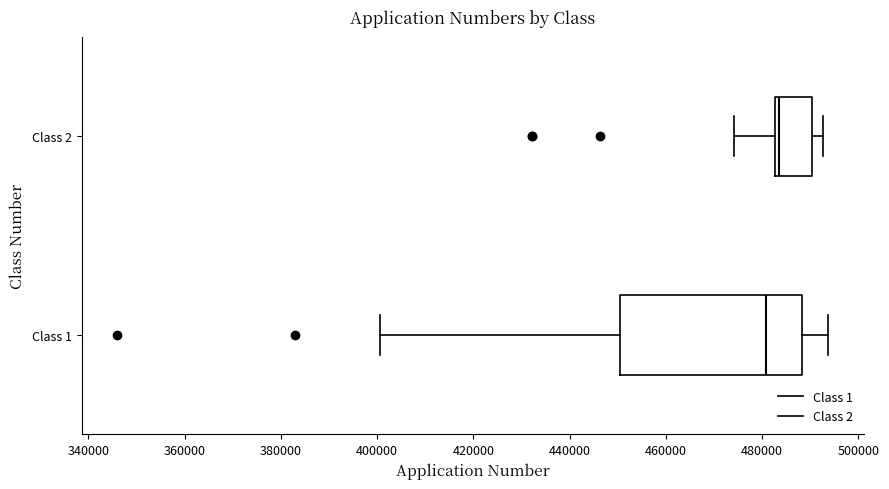

Reading bottom to top, transcribe this box plot: for each box, give where its median line is, the range the box spans, and where its two whiskers end, as read against the x-axis. The values are not printed on the chart, so give them approximately, as read against the axis.

Class 1: median 480000, box 450000 to 488000, whiskers 400000 to 494000
Class 2: median 484000, box 482000 to 490000, whiskers 474000 to 492000